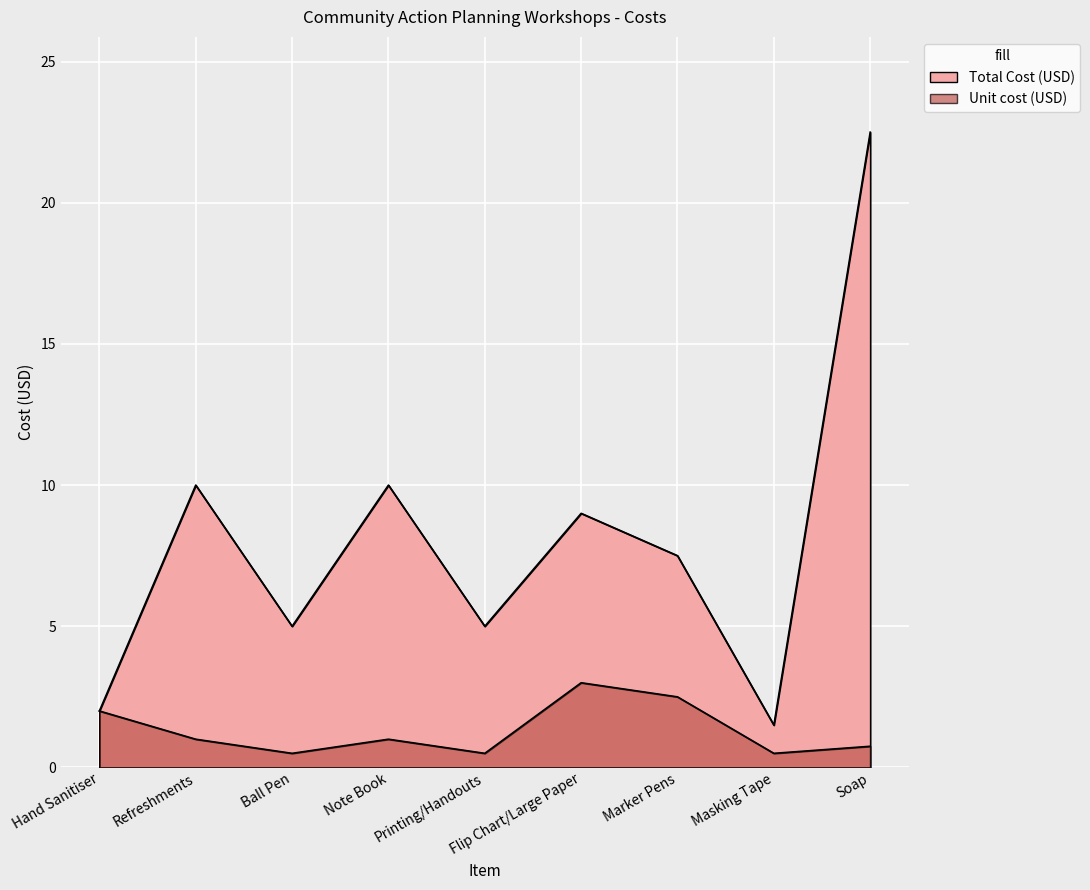

Read the Total Cost (USD) value at Marker Pens.

7.5